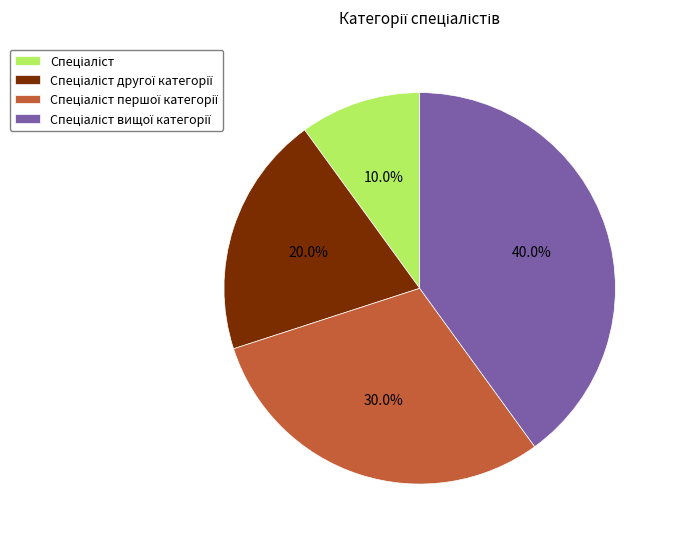

Does any single category account for the majority?

No